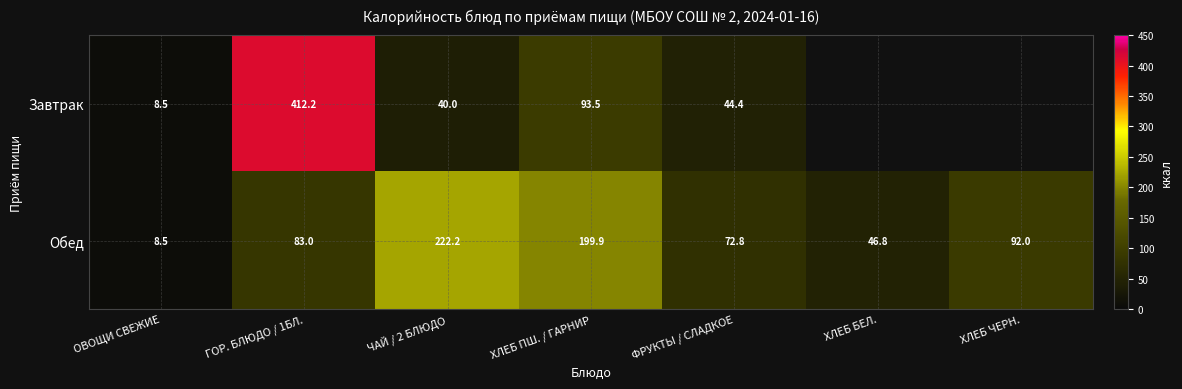

What is the maximum value for Завтрак?

412.2